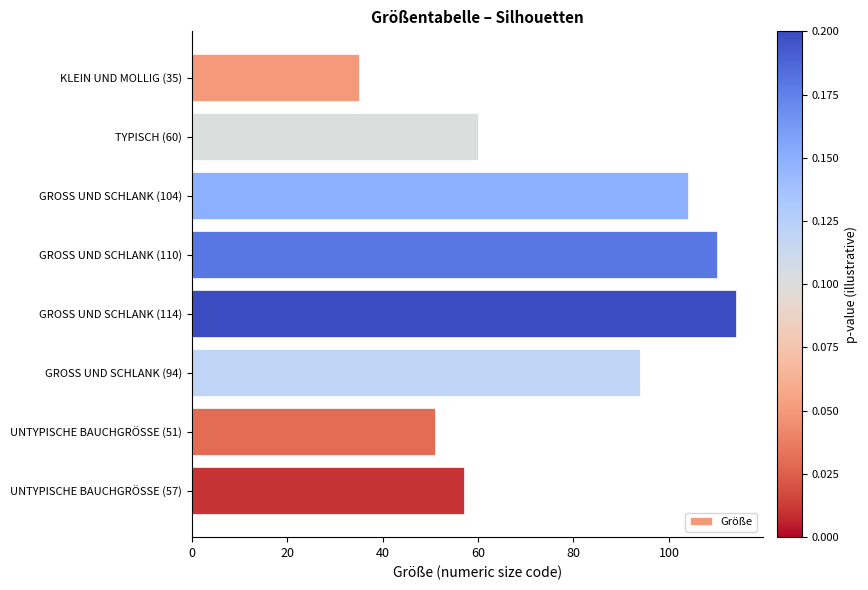

What is the ratio of the value at TYPISCH (60) to the value at UNTYPISCHE BAUCHGRÖSSE (51)?

1.2